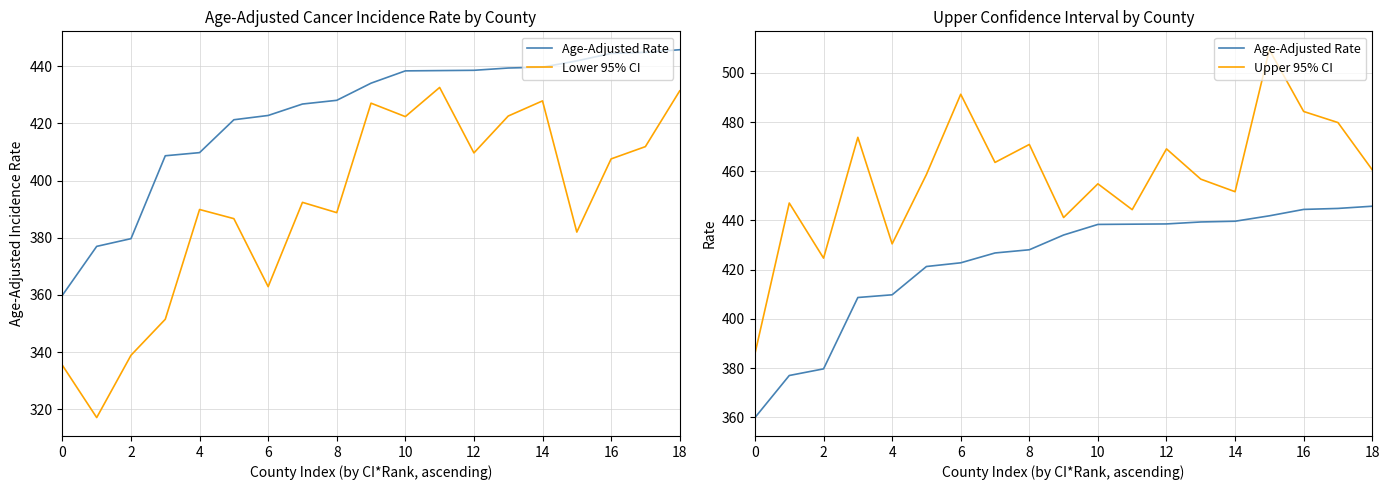

Which series has the largest total across all categories?

Upper 95% CI